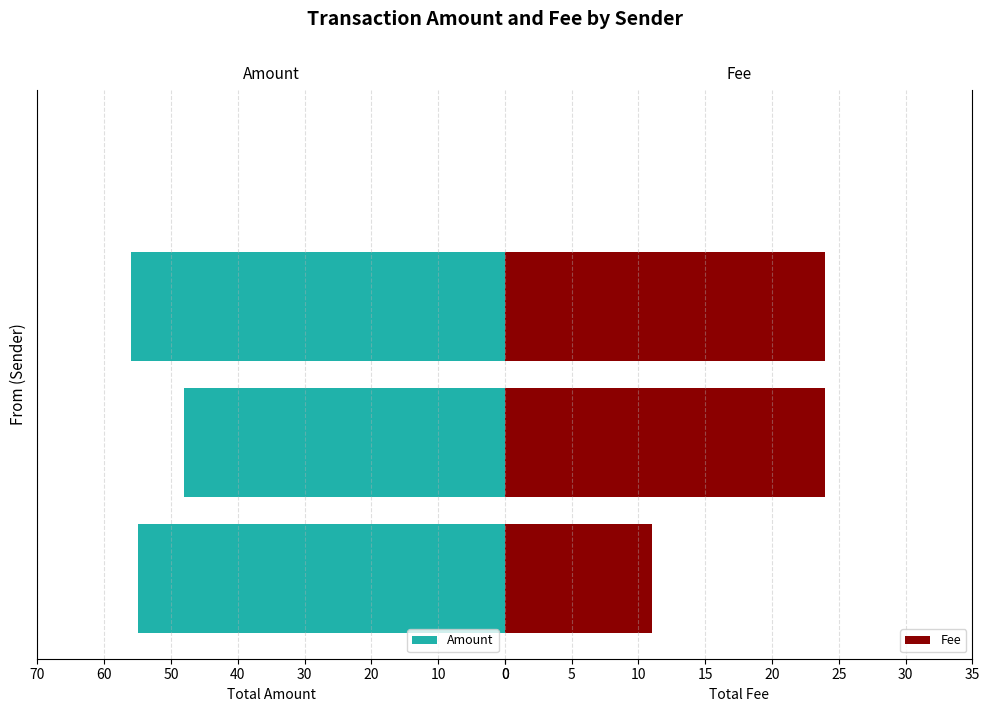

How many values in the Amount series exceed 55?

1